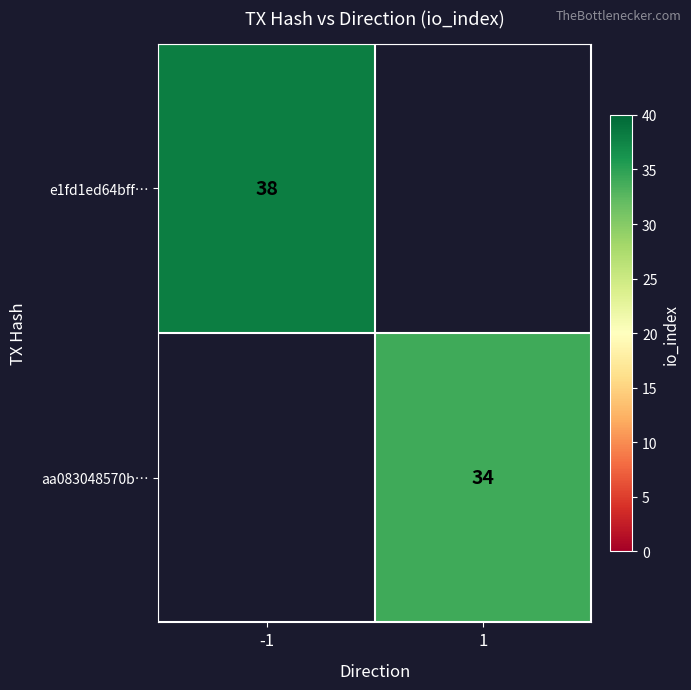

Is the value of e1fd1ed64bff… at -1 greater than the value of aa083048570b… at 1?

Yes